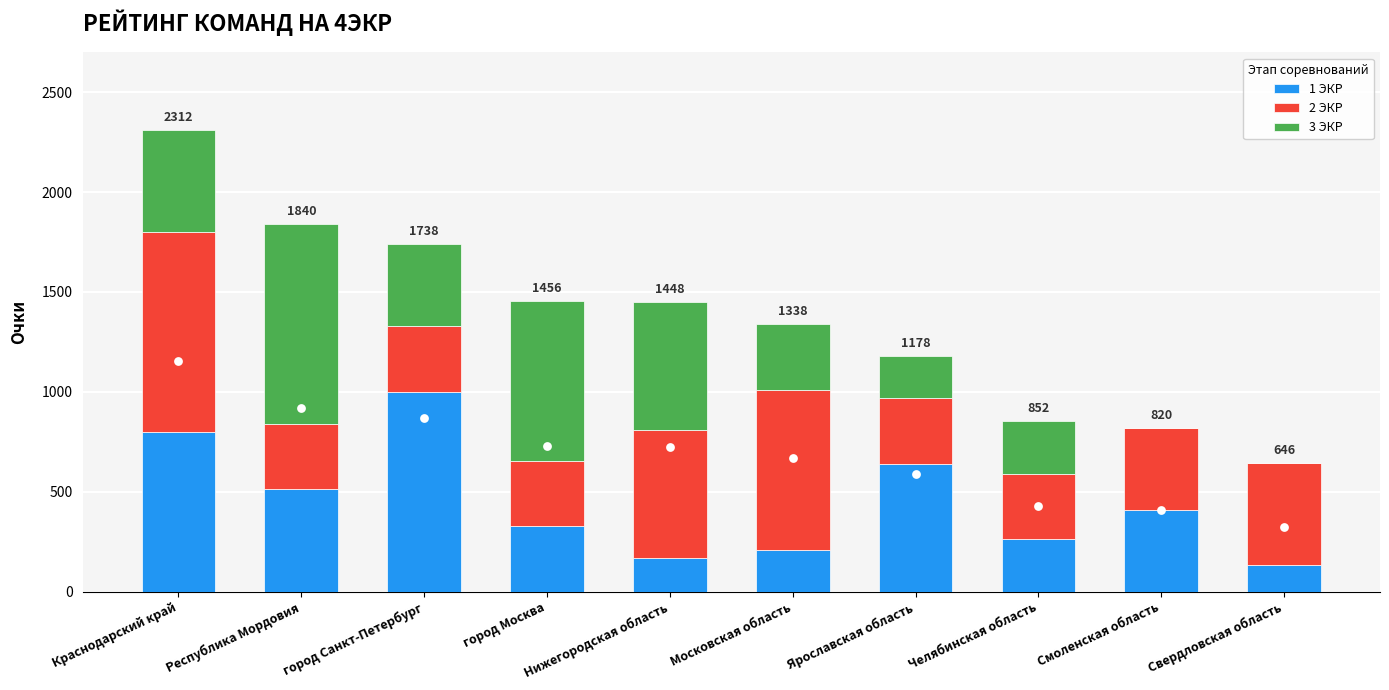

Is the value of 1 ЭКР at Московская область greater than the value of 3 ЭКР at Свердловская область?

Yes